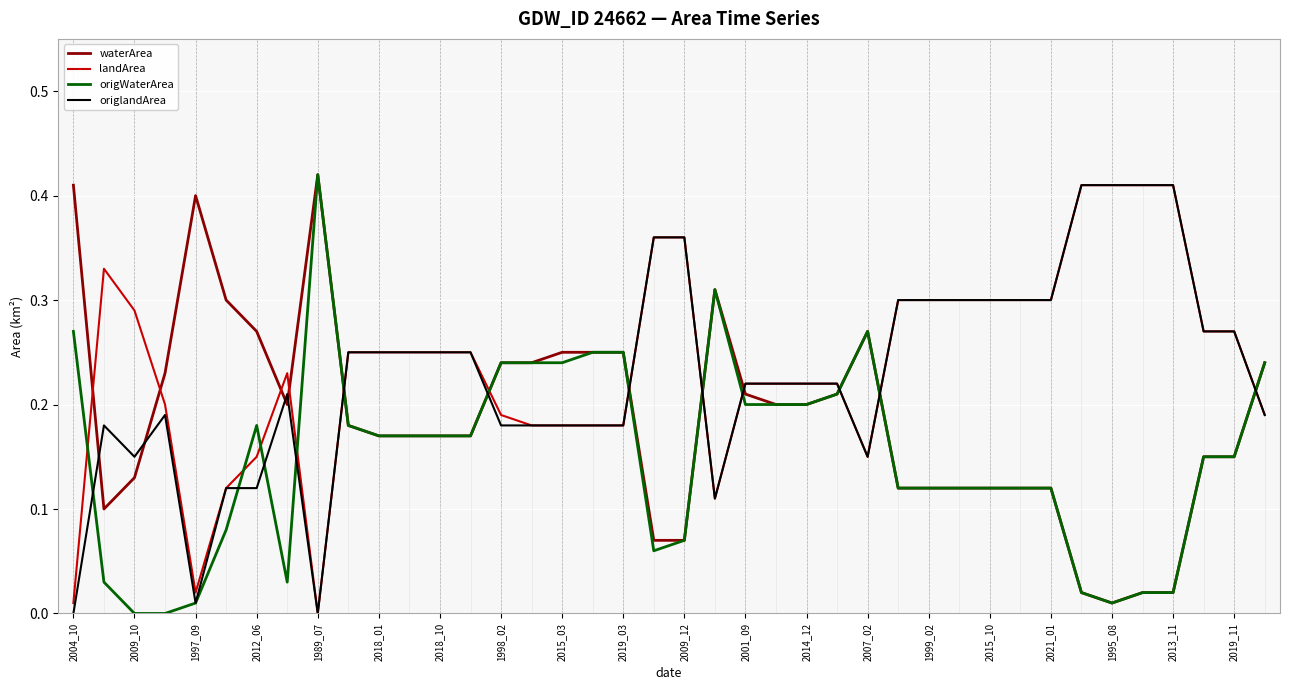

True or false: origlandArea and origWaterArea intersect in this chart.

True